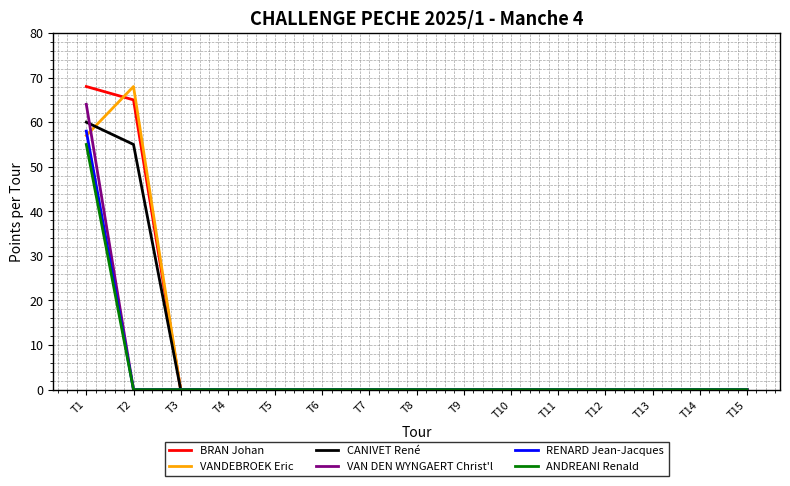

What is the highest value of the VANDEBROEK Eric series?

68